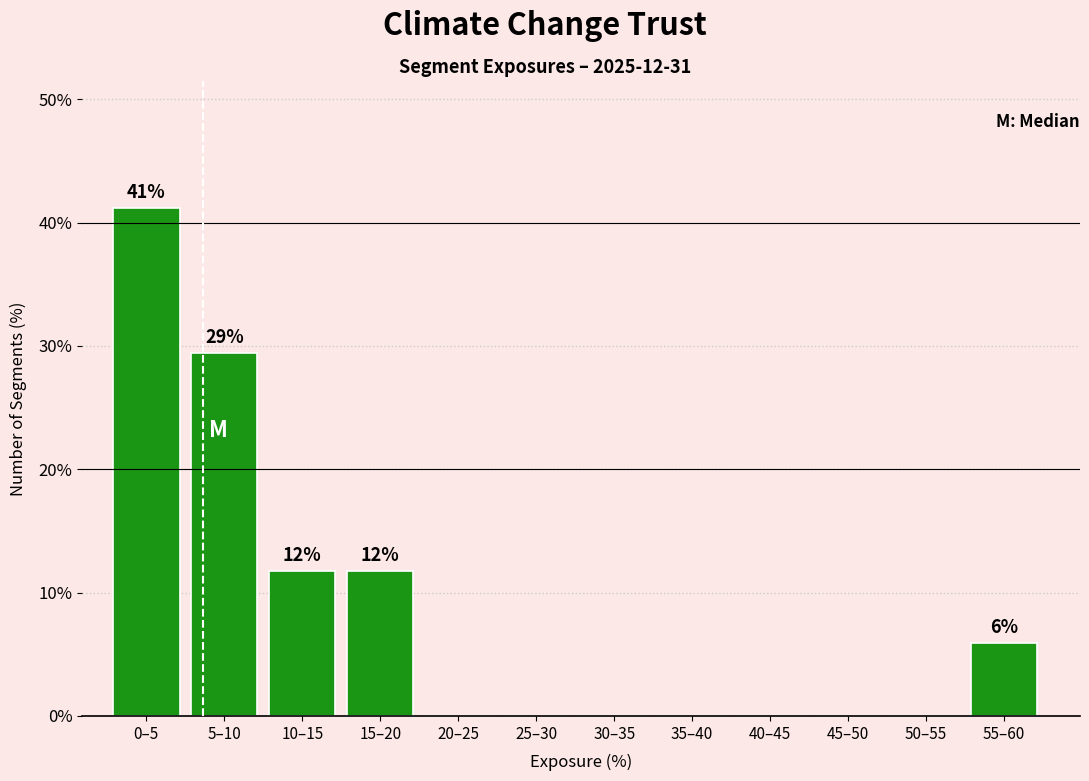

Reading left to right, transcribe all the data shown in this chart.

0–5=41.2	5–10=29.4	10–15=11.8	15–20=11.8	20–25=0.0	25–30=0.0	30–35=0.0	35–40=0.0	40–45=0.0	45–50=0.0	50–55=0.0	55–60=5.9